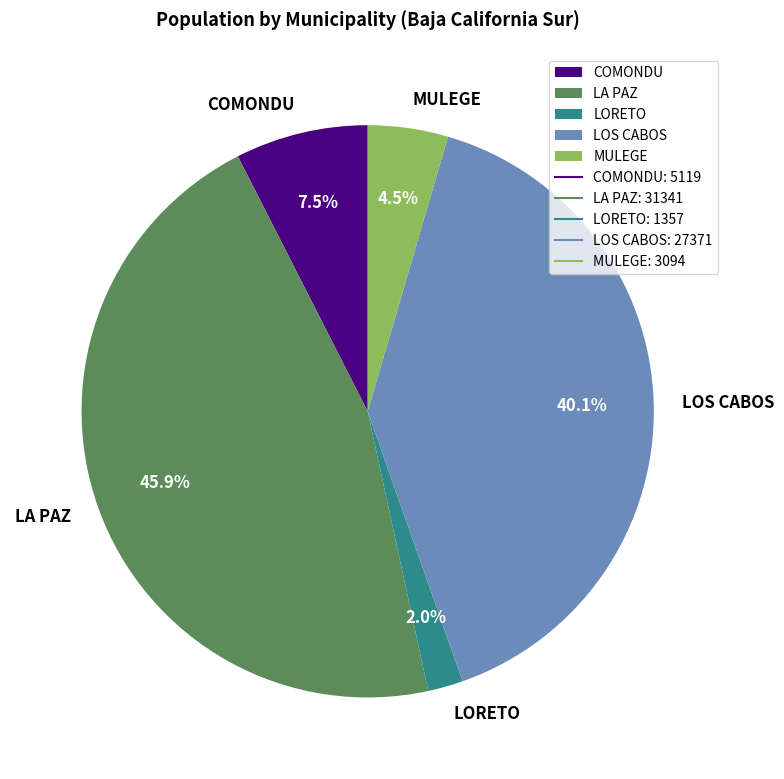

Which has a higher value, MULEGE or LORETO?

MULEGE